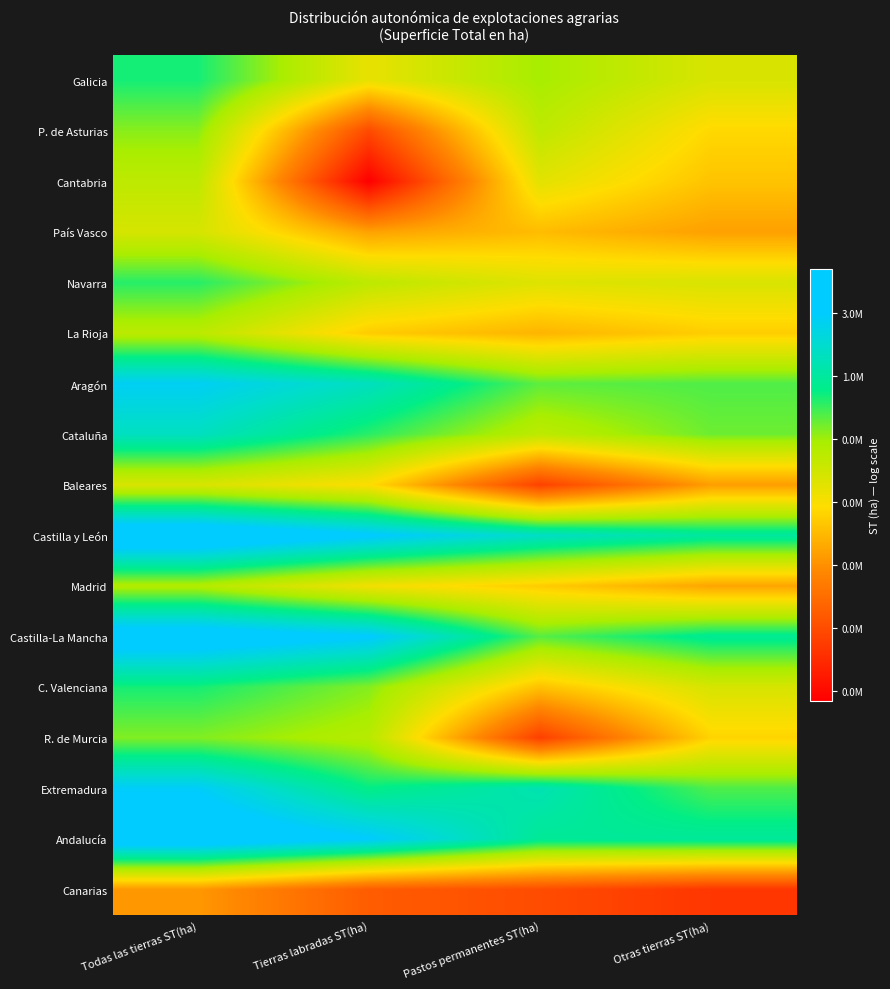

Reading left to right, list all the values displayed in this chart.

Galicia: Todas las tierras ST(ha)=13.7	Tierras labradas ST(ha)=12.2	Pastos permanentes ST(ha)=13.0	Otras tierras ST(ha)=12.4
P. de Asturias: Todas las tierras ST(ha)=13.1	Tierras labradas ST(ha)=10.0	Pastos permanentes ST(ha)=12.7	Otras tierras ST(ha)=11.9
Cantabria: Todas las tierras ST(ha)=12.7	Tierras labradas ST(ha)=8.8	Pastos permanentes ST(ha)=12.3	Otras tierras ST(ha)=11.6
País Vasco: Todas las tierras ST(ha)=12.4	Tierras labradas ST(ha)=11.2	Pastos permanentes ST(ha)=11.5	Otras tierras ST(ha)=11.2
Navarra: Todas las tierras ST(ha)=13.6	Tierras labradas ST(ha)=12.7	Pastos permanentes ST(ha)=12.3	Otras tierras ST(ha)=12.4
La Rioja: Todas las tierras ST(ha)=12.7	Tierras labradas ST(ha)=11.7	Pastos permanentes ST(ha)=11.4	Otras tierras ST(ha)=11.7
Aragón: Todas las tierras ST(ha)=14.9	Tierras labradas ST(ha)=14.3	Pastos permanentes ST(ha)=13.3	Otras tierras ST(ha)=13.4
Cataluña: Todas las tierras ST(ha)=14.3	Tierras labradas ST(ha)=13.6	Pastos permanentes ST(ha)=12.7	Otras tierras ST(ha)=13.2
Baleares: Todas las tierras ST(ha)=12.4	Tierras labradas ST(ha)=11.9	Pastos permanentes ST(ha)=9.8	Otras tierras ST(ha)=11.2
Castilla y León: Todas las tierras ST(ha)=15.7	Tierras labradas ST(ha)=15.1	Pastos permanentes ST(ha)=14.4	Otras tierras ST(ha)=14.0
Madrid: Todas las tierras ST(ha)=12.8	Tierras labradas ST(ha)=12.1	Pastos permanentes ST(ha)=11.7	Otras tierras ST(ha)=11.3
Castilla-La Mancha: Todas las tierras ST(ha)=15.4	Tierras labradas ST(ha)=15.0	Pastos permanentes ST(ha)=13.3	Otras tierras ST(ha)=13.9
C. Valenciana: Todas las tierras ST(ha)=13.7	Tierras labradas ST(ha)=13.1	Pastos permanentes ST(ha)=11.6	Otras tierras ST(ha)=12.4
R. de Murcia: Todas las tierras ST(ha)=13.1	Tierras labradas ST(ha)=12.8	Pastos permanentes ST(ha)=9.8	Otras tierras ST(ha)=11.8
Extremadura: Todas las tierras ST(ha)=14.9	Tierras labradas ST(ha)=13.8	Pastos permanentes ST(ha)=14.2	Otras tierras ST(ha)=13.4
Andalucía: Todas las tierras ST(ha)=15.5	Tierras labradas ST(ha)=15.0	Pastos permanentes ST(ha)=13.9	Otras tierras ST(ha)=14.0
Canarias: Todas las tierras ST(ha)=11.1	Tierras labradas ST(ha)=10.2	Pastos permanentes ST(ha)=10.0	Otras tierras ST(ha)=9.7